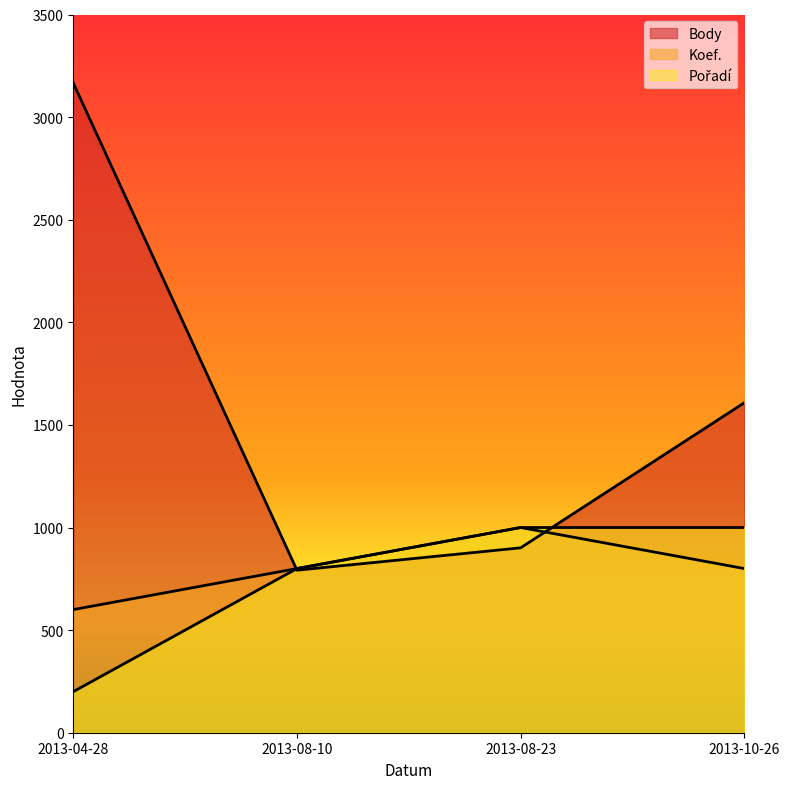

In Koef., how many points are higher than both neighbors (excluding endpoints)?

1